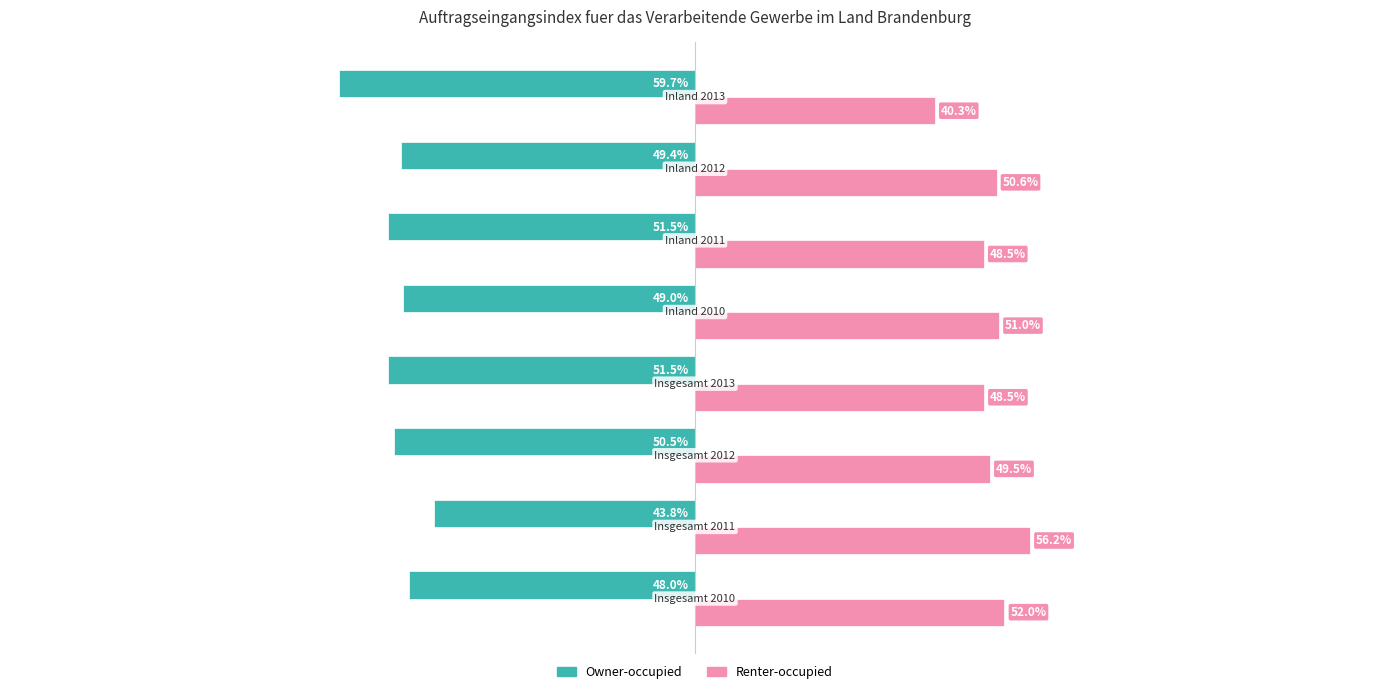

Rank the series by their maximum value, from highest to lowest.

Renter-occupied, Owner-occupied